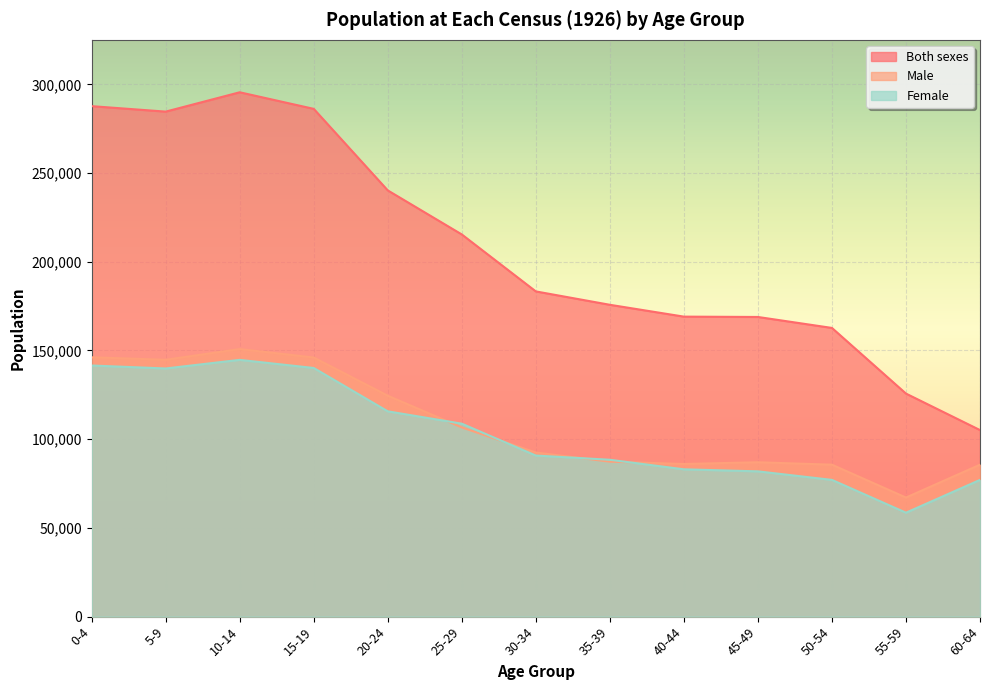

How many lines are shown in the chart?

3